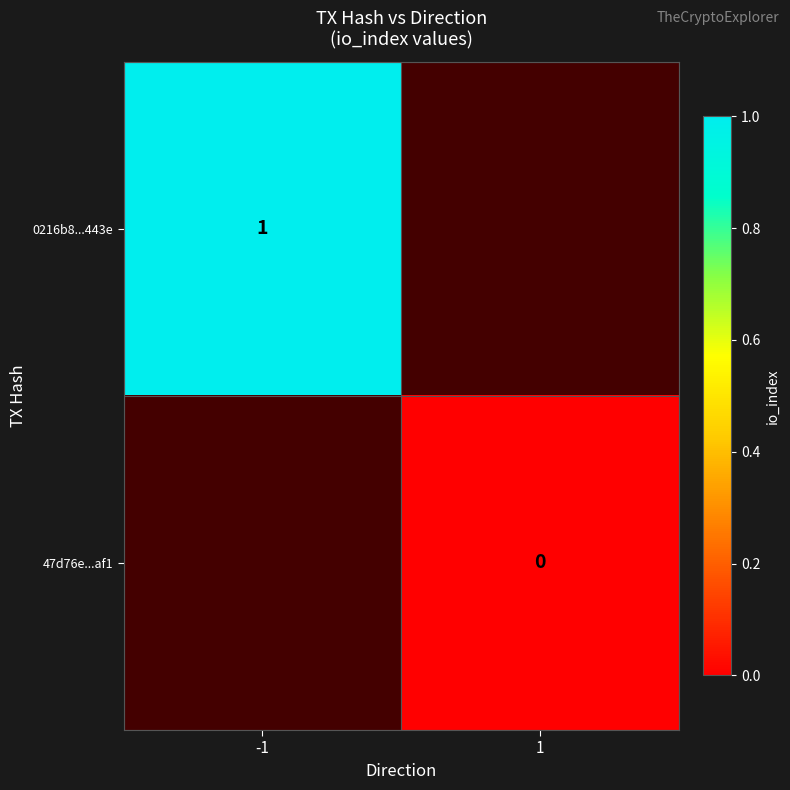

At how many categories does at least one series exceed 0?

1